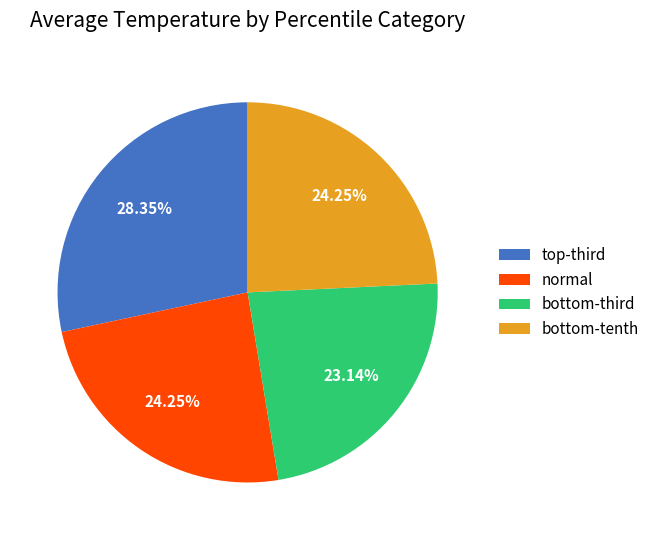

Count the number of slices in the pie.

4